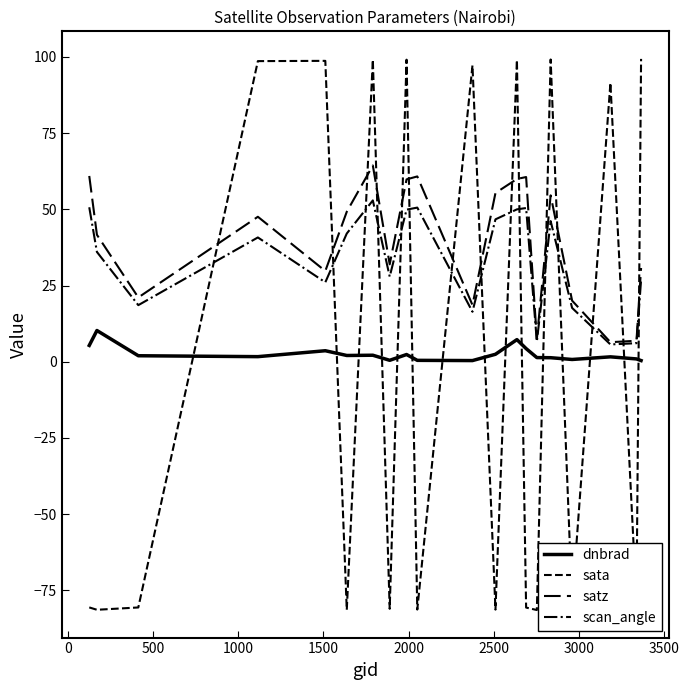

Does the chart have visible grid lines?

No